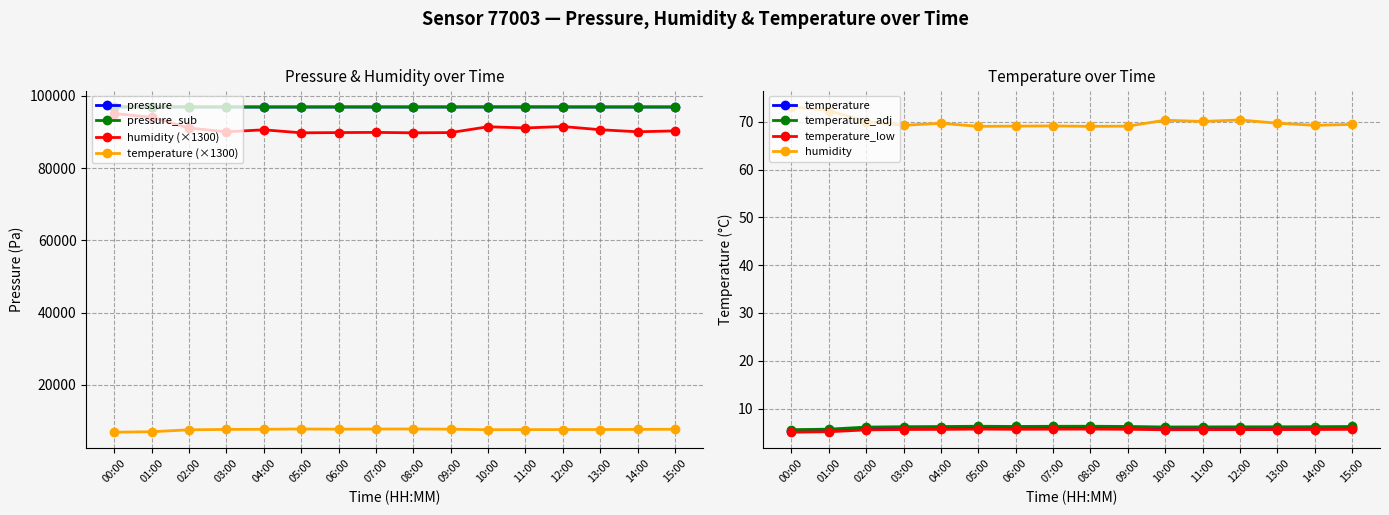

How many data points does each series have?

16